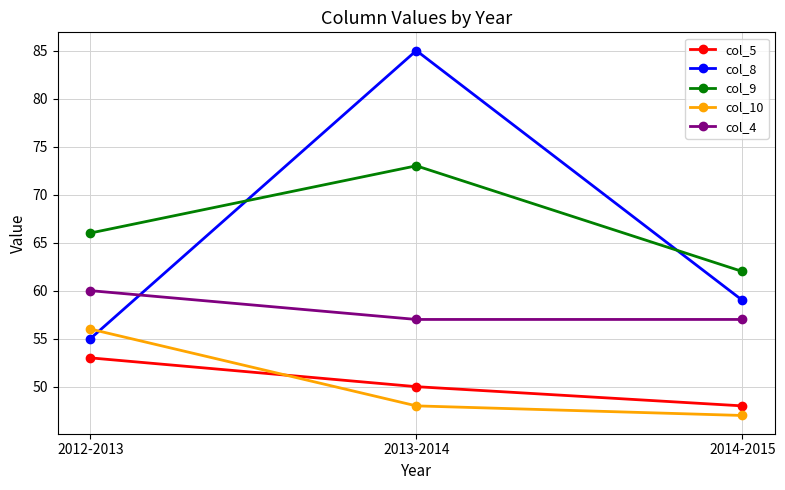

The col_4 series shows 31 at 2014-2015. True or false?

False